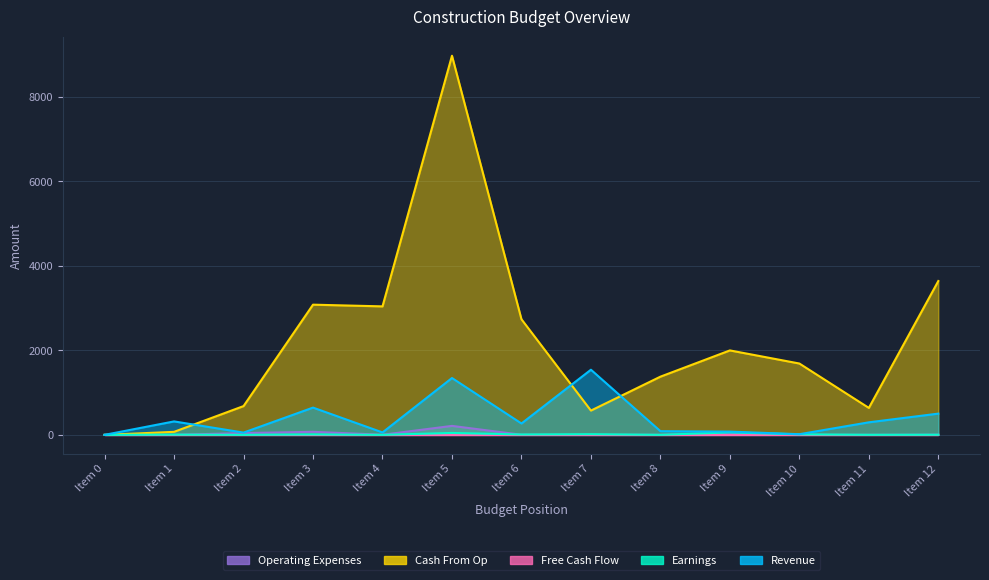

What is the highest value of the Revenue series?

1542.5